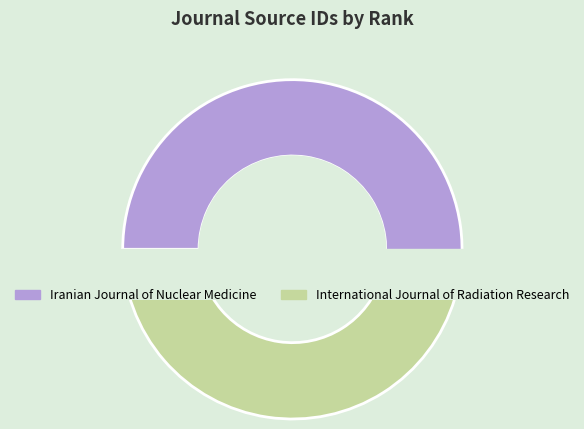

Which category has the smallest portion of the pie?

International Journal of Radiation Research